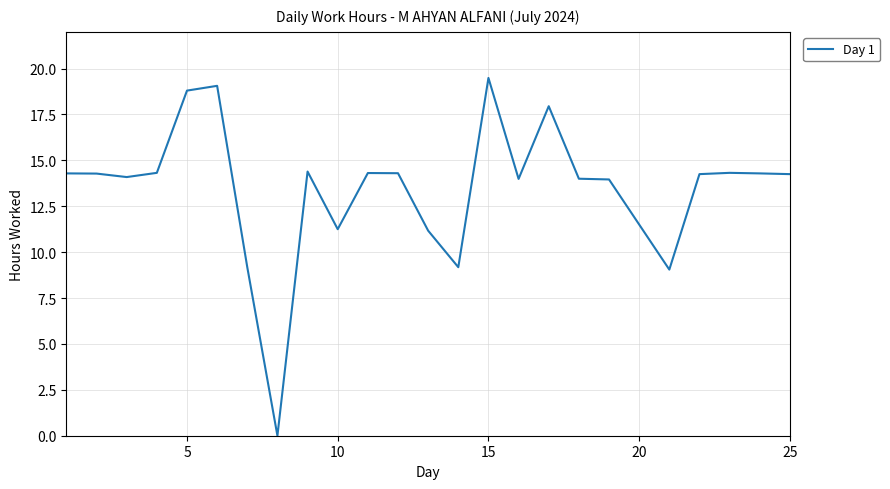

What is the difference between the maximum and minimum values?

19.5